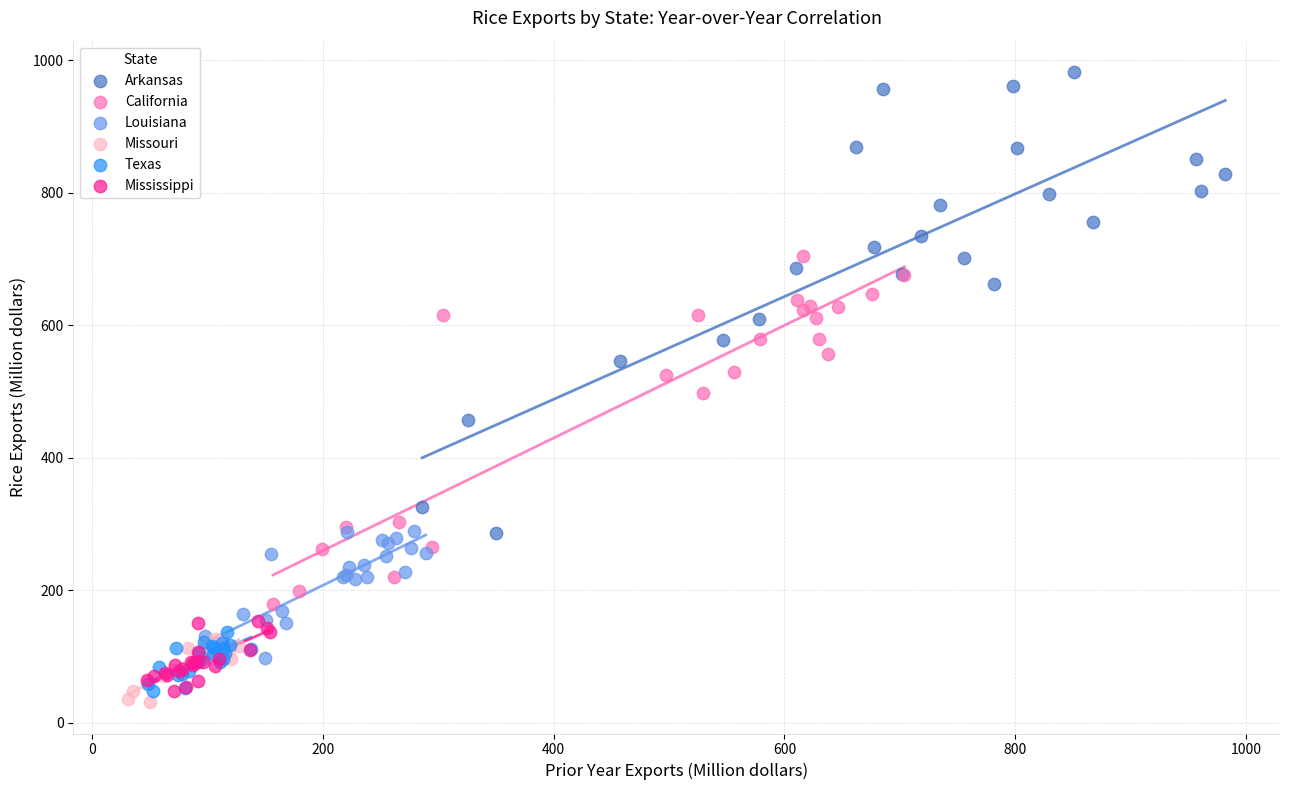

Which series has the largest Y range (max minus min)?

Arkansas